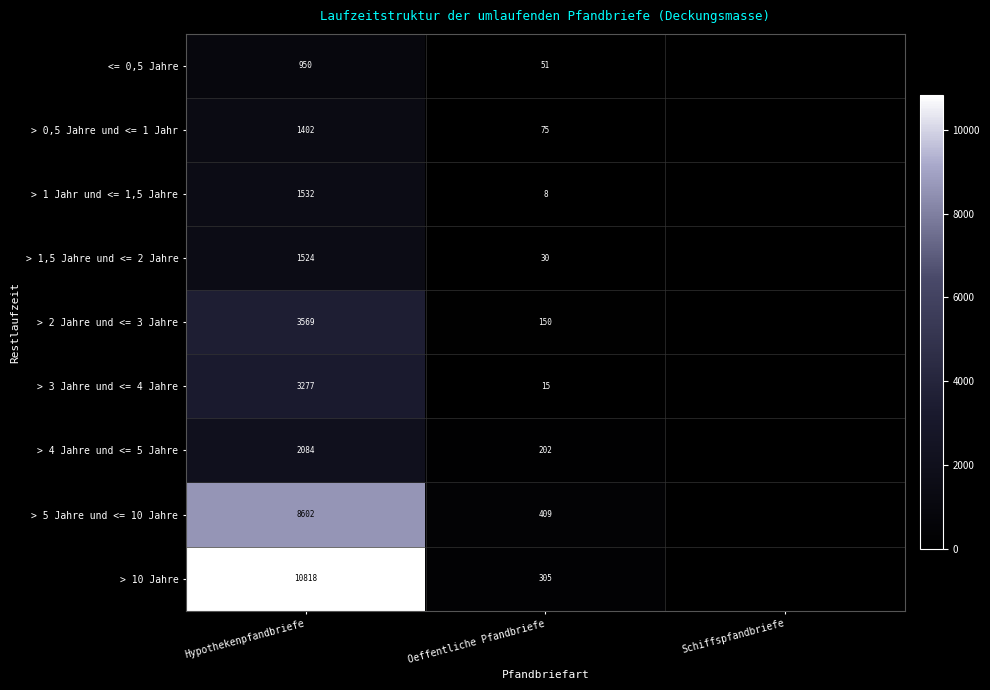

The <= 0,5 Jahre series shows 27.2 at Oeffentliche Pfandbriefe. True or false?

False